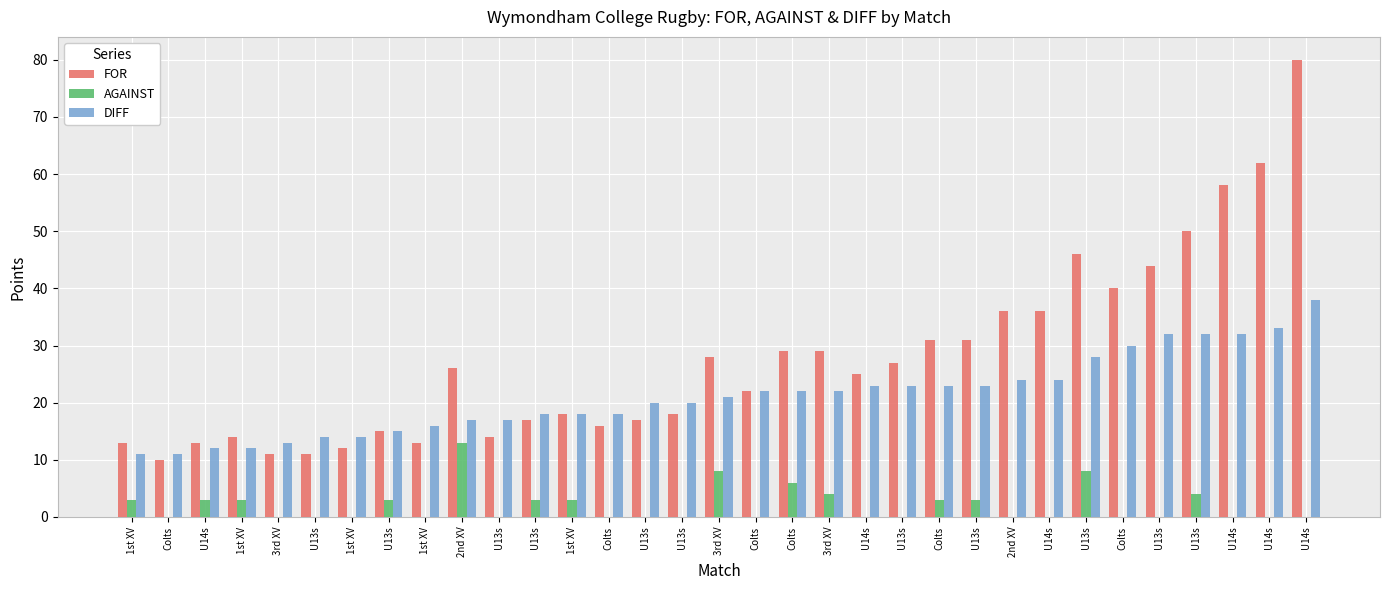

What is the sum of all AGAINST values?

67